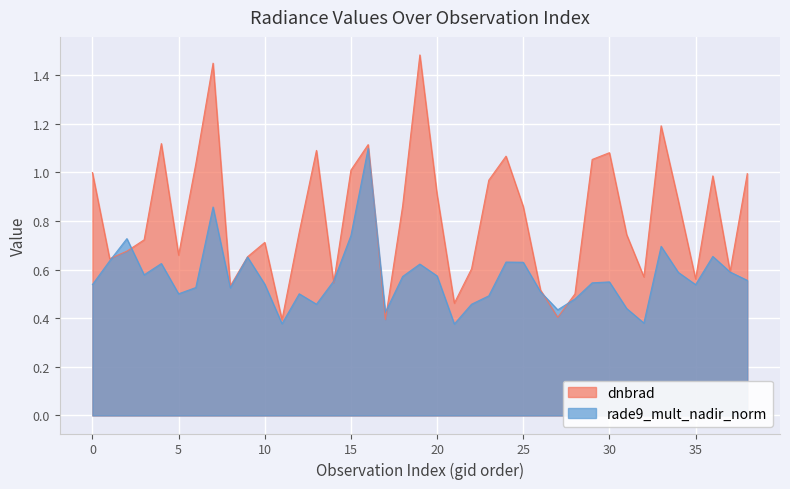

Which series has the largest total across all categories?

dnbrad